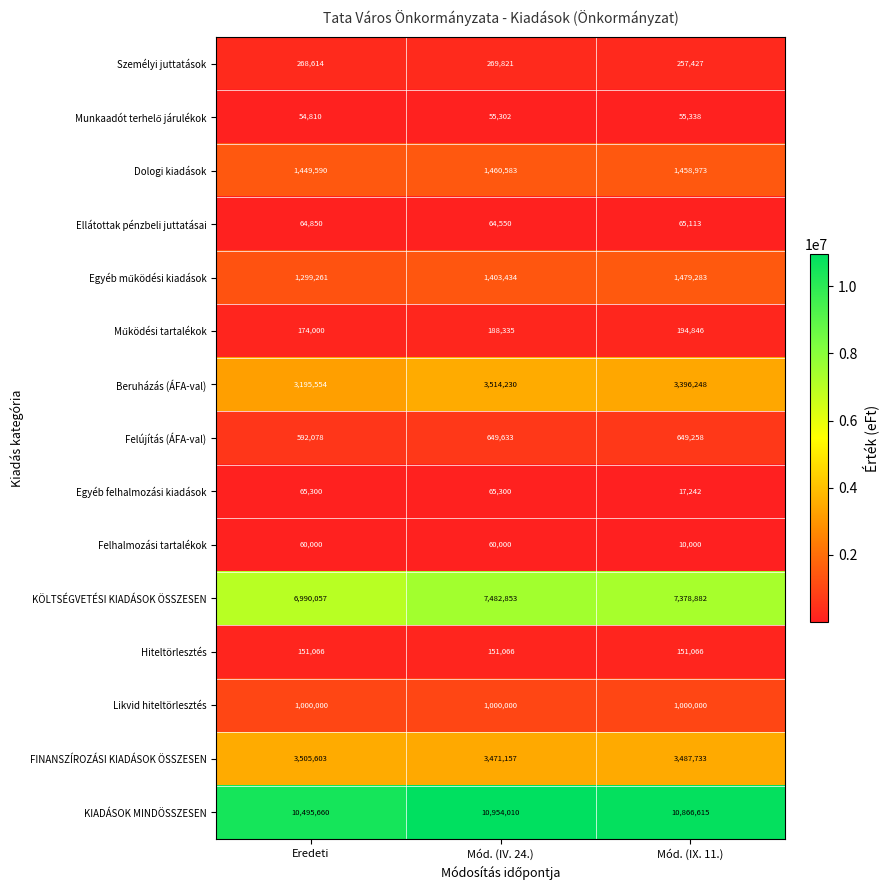

Which series has the largest total across all categories?

KIADÁSOK MINDÖSSZESEN